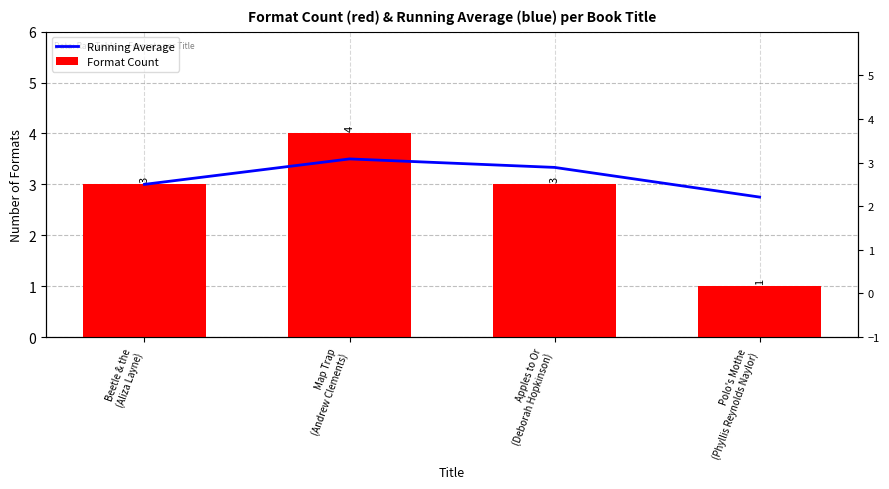

What is the approximate value of Format Count at Map Trap
(Andrew Clements)?

4.0